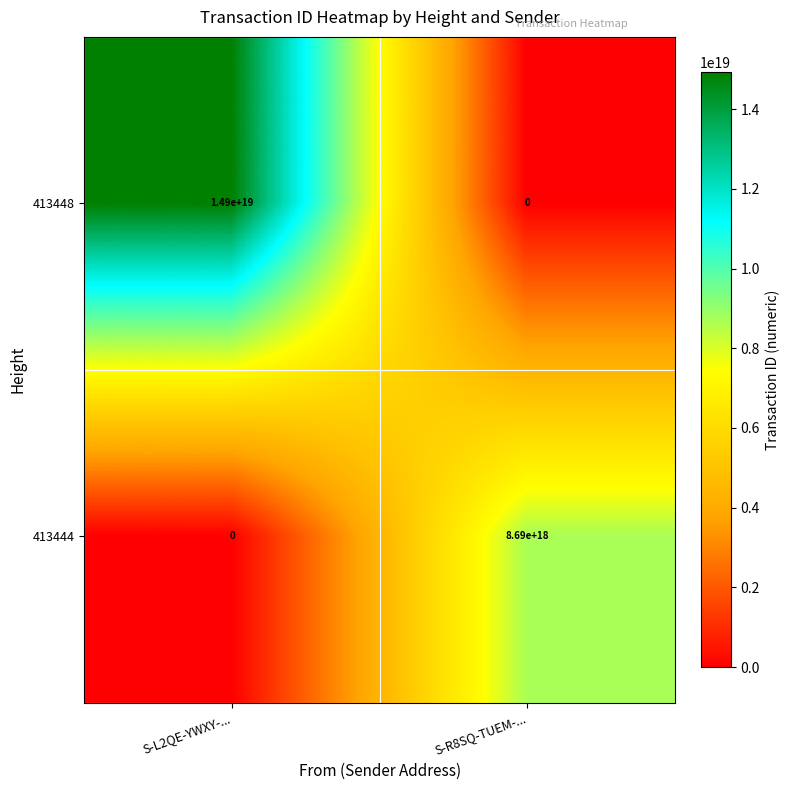

Which series has the largest range (max minus min)?

413448